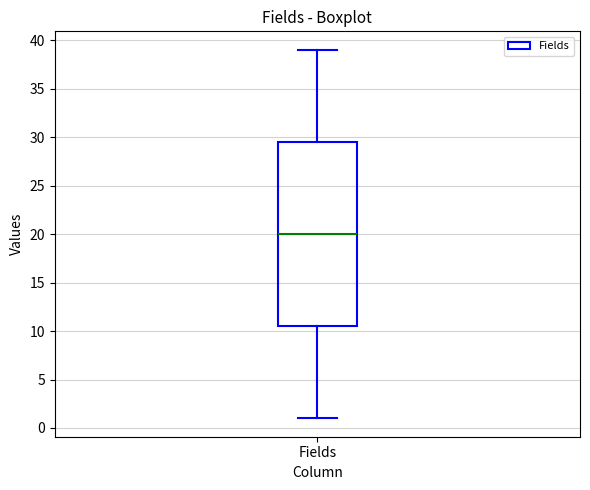

Transcribe this box plot: give where the median line is, the range the box spans, and where the two whiskers end, as read against the y-axis. The values are not printed on the chart, so give them approximately, as read against the axis.

median 20.0, box 10.5 to 29.5, whiskers 1.0 to 39.0